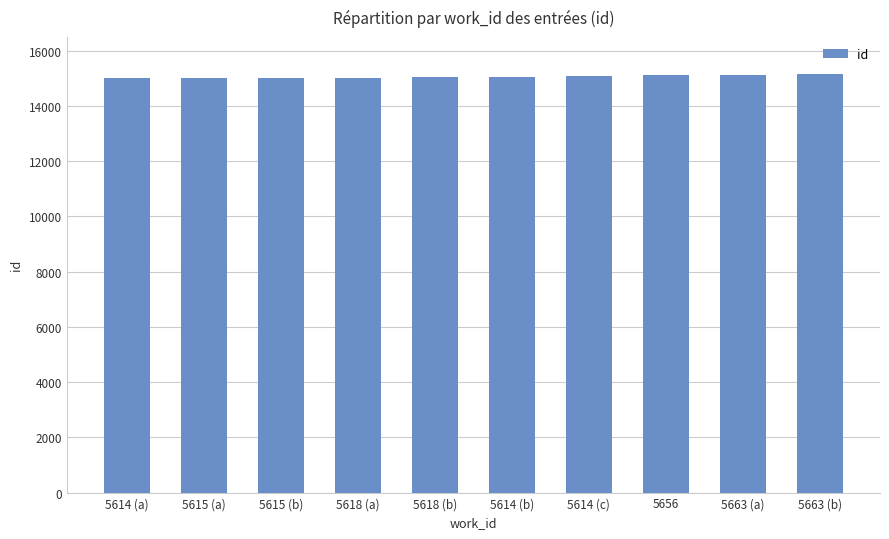

What is the label of the 9th bar from the left?

5663 (a)